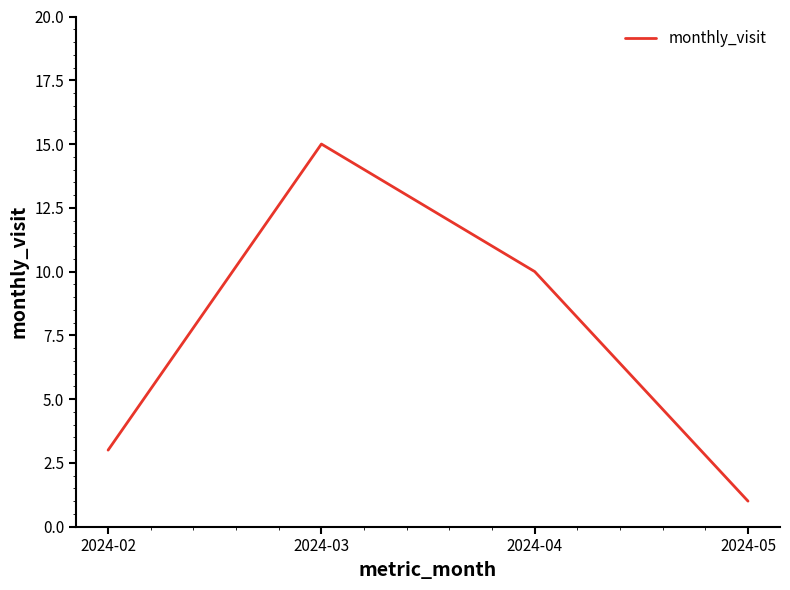

How many lines are shown in the chart?

1